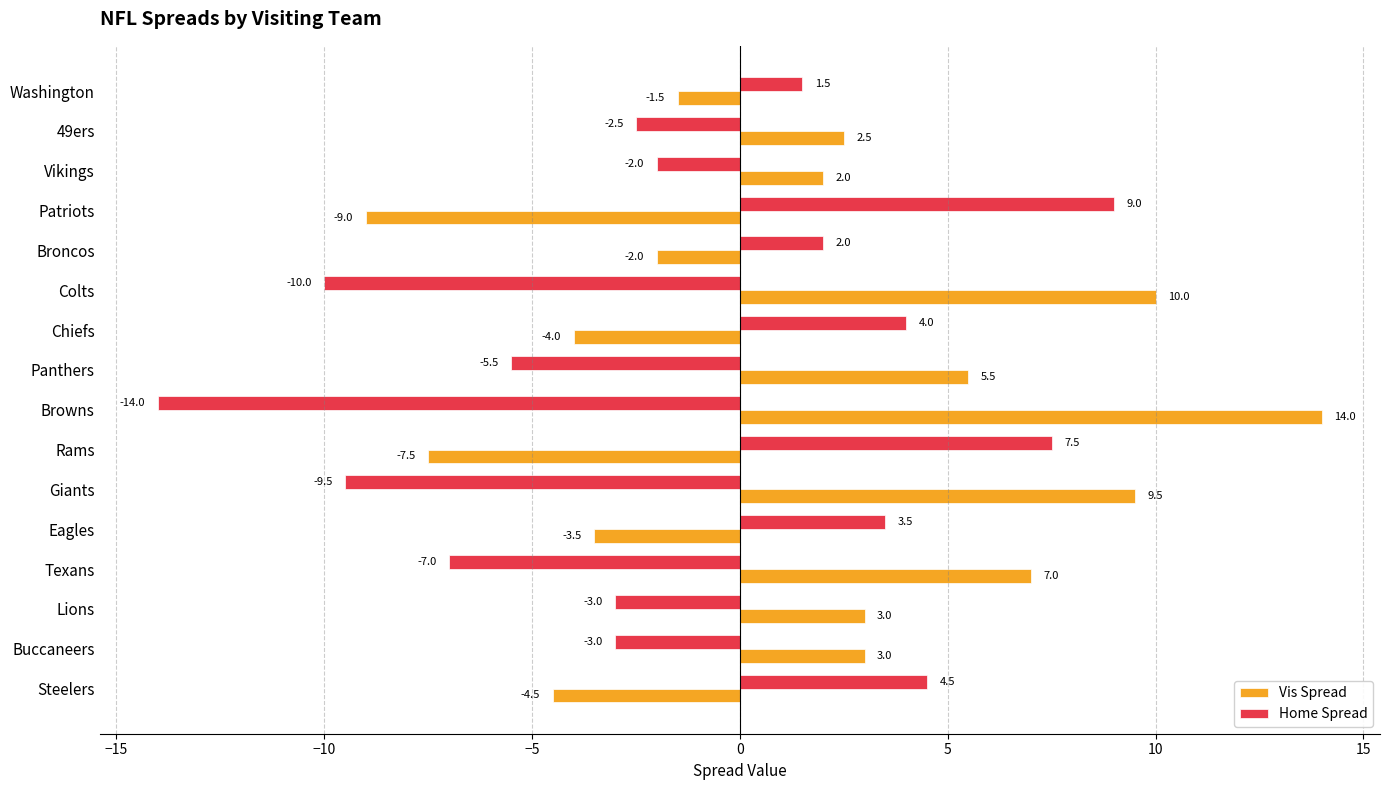

What is the difference between the maximum and minimum values in the Home Spread series?

23.0